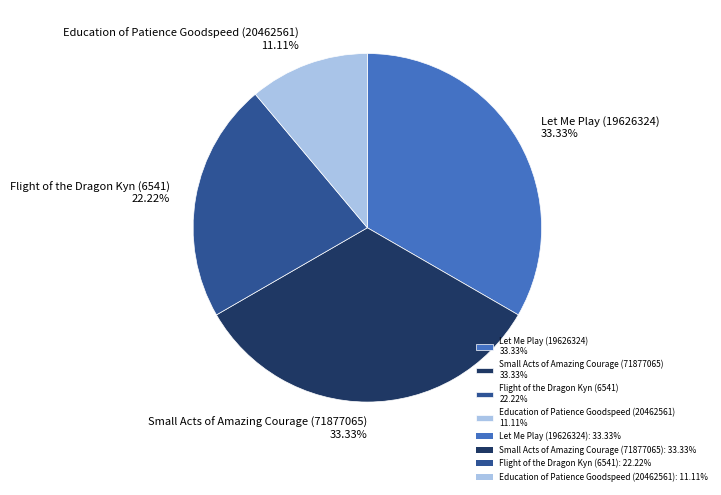

To the nearest percent, what is the average slice percentage?

25%